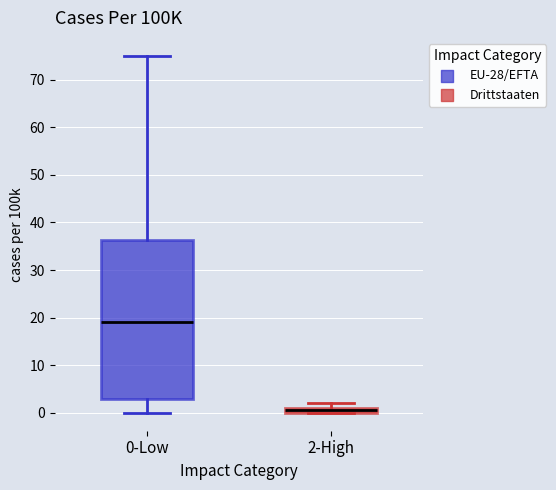

Comparing the boxes themselves (not the whiskers), which one is the tallest?

0-Low